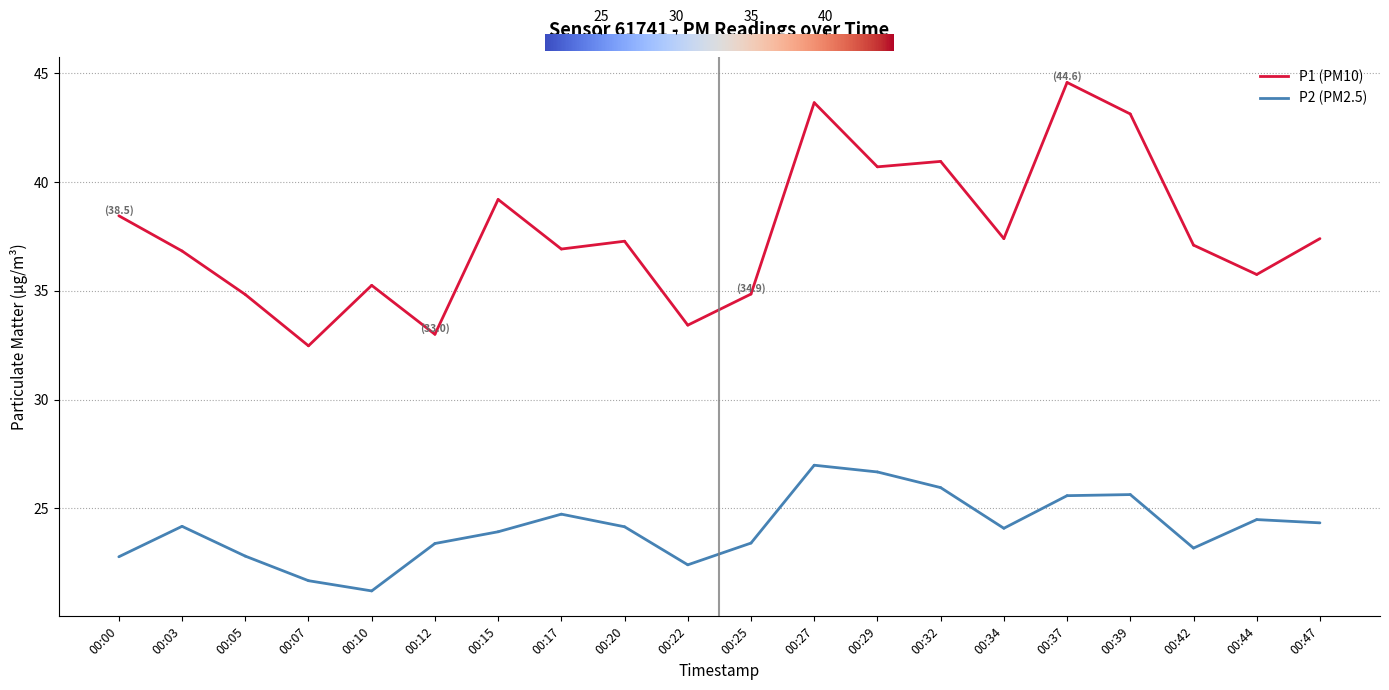

At which label is P1 closest to 37?

00:03